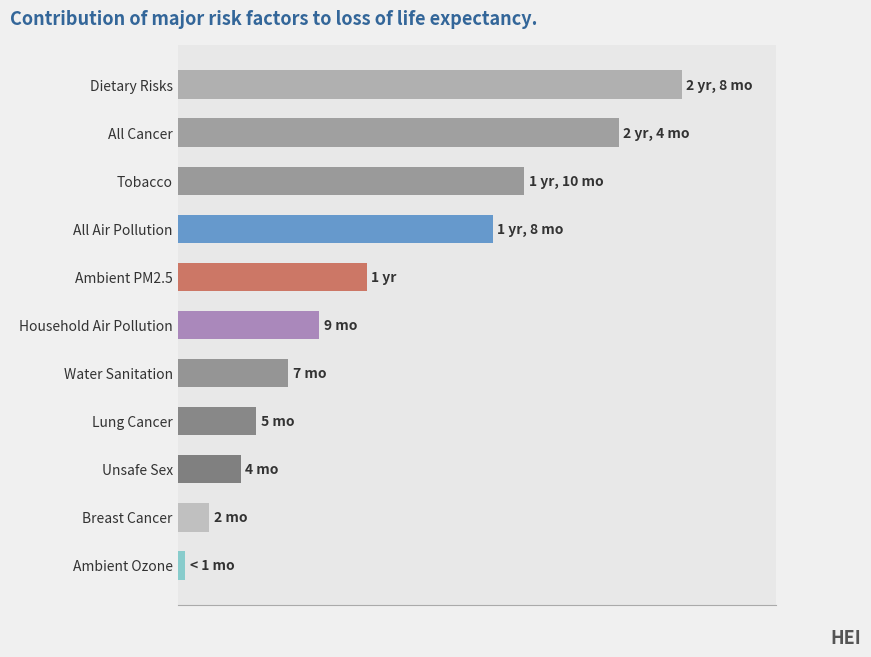

Are the bars horizontal?

Yes